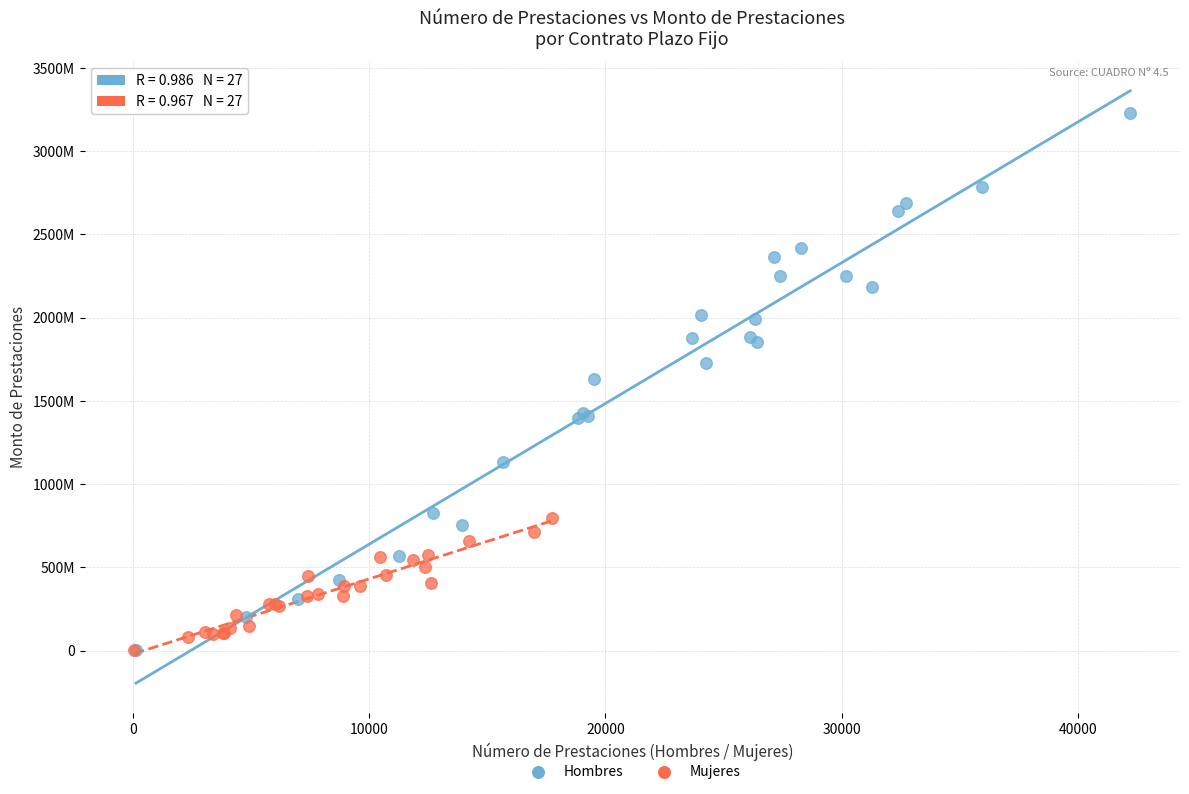

Which series reaches the maximum Y coordinate?

Hombres